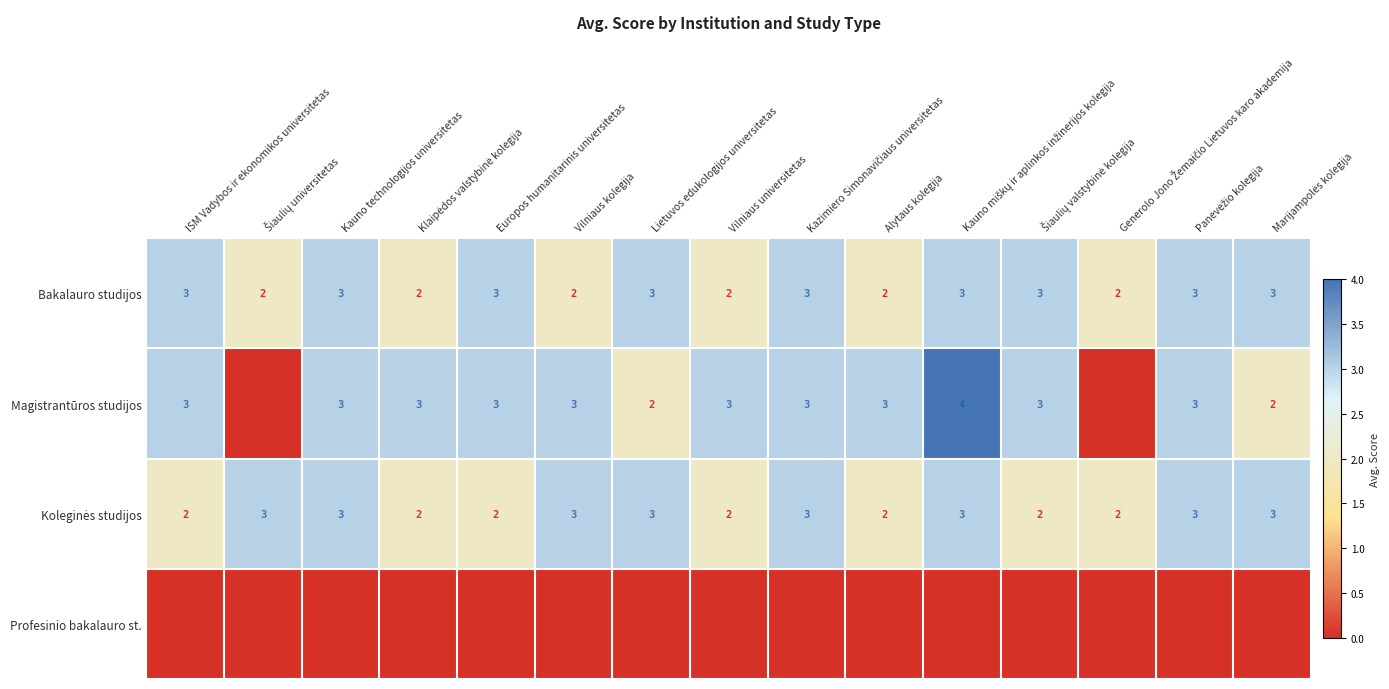

What is the sum of all Magistrantūros studijos values?

38